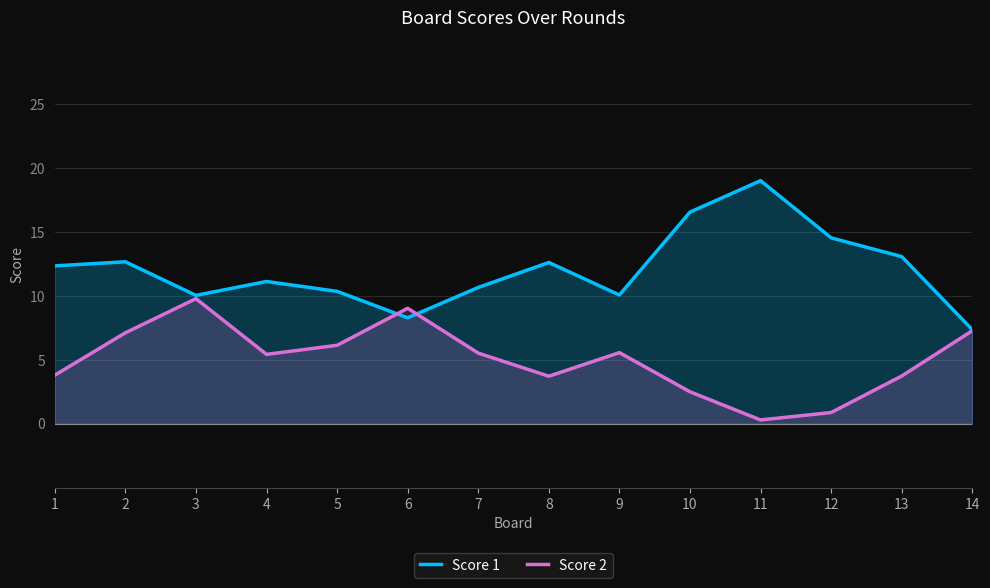

Which series ends up on top after the final intersection of Score 1 and Score 2?

Score 1